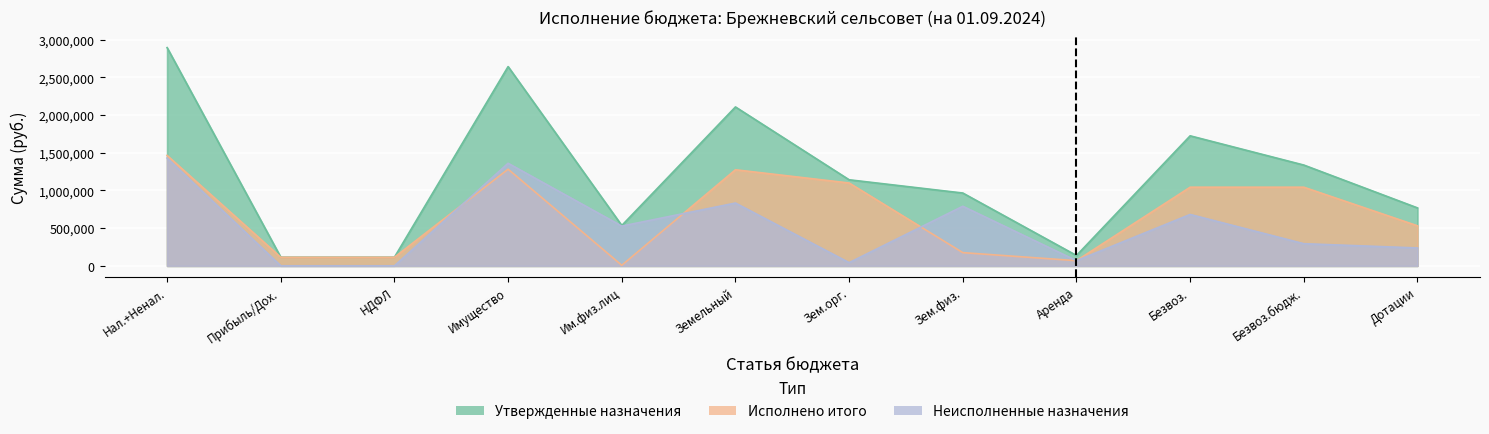

Rank the series by their average value, from lowest to highest.

Неисполненные назначения, Исполнено итого, Утвержденные назначения